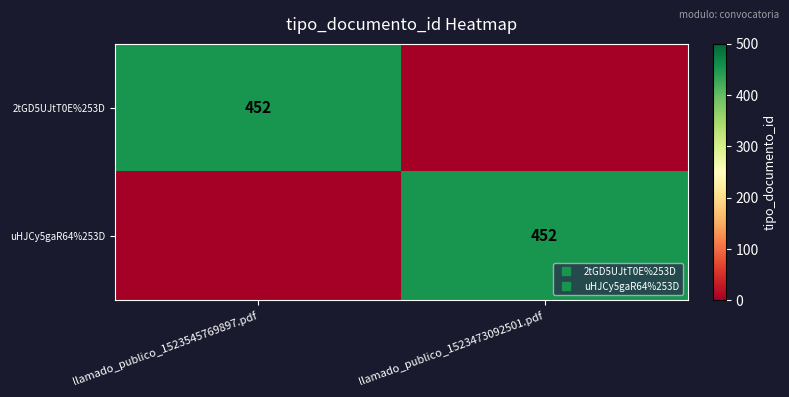

The 2tGD5UJtT0E%253D series shows 0 at llamado_publico_1523473092501.pdf. True or false?

True